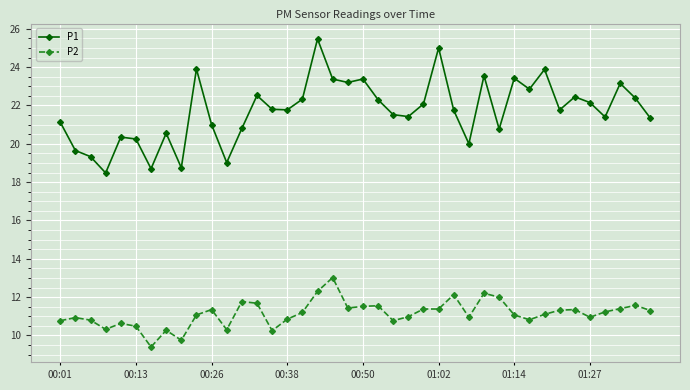

What is the average value of the P2 series?

11.1